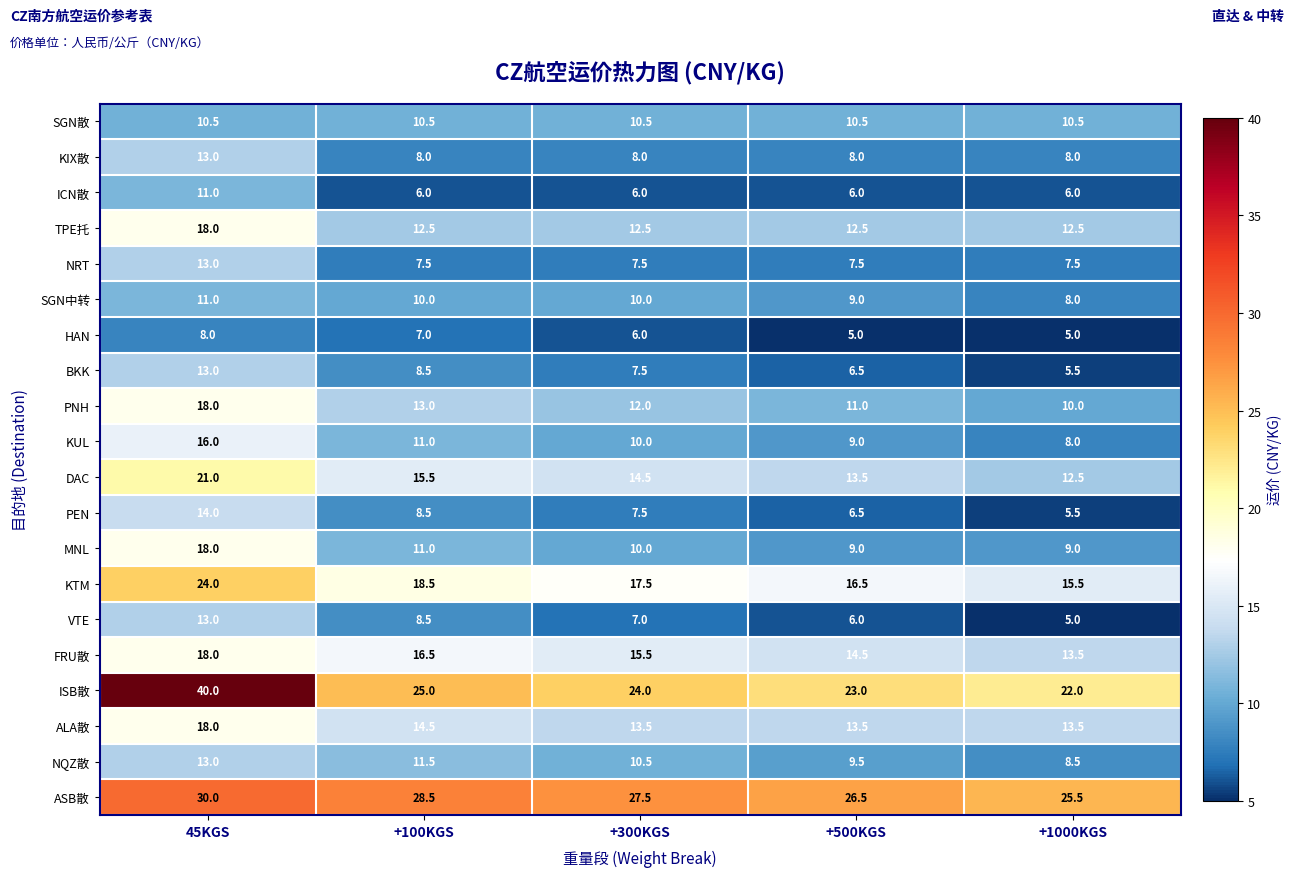

What is the difference between the DAC values at +1000KGS and +100KGS?

3.0